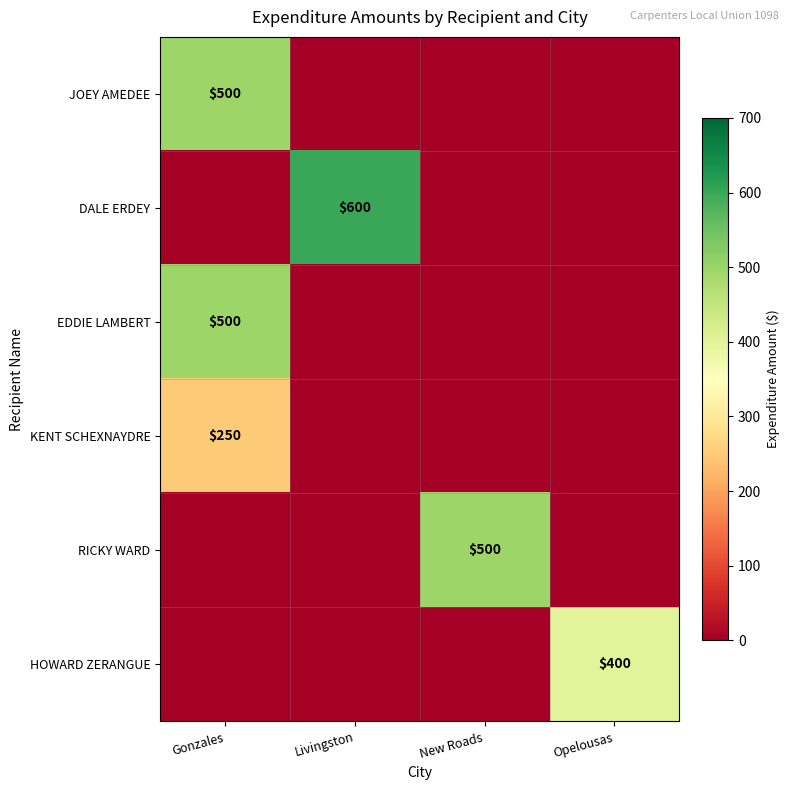

At which category is the sum across all series the highest?

Gonzales